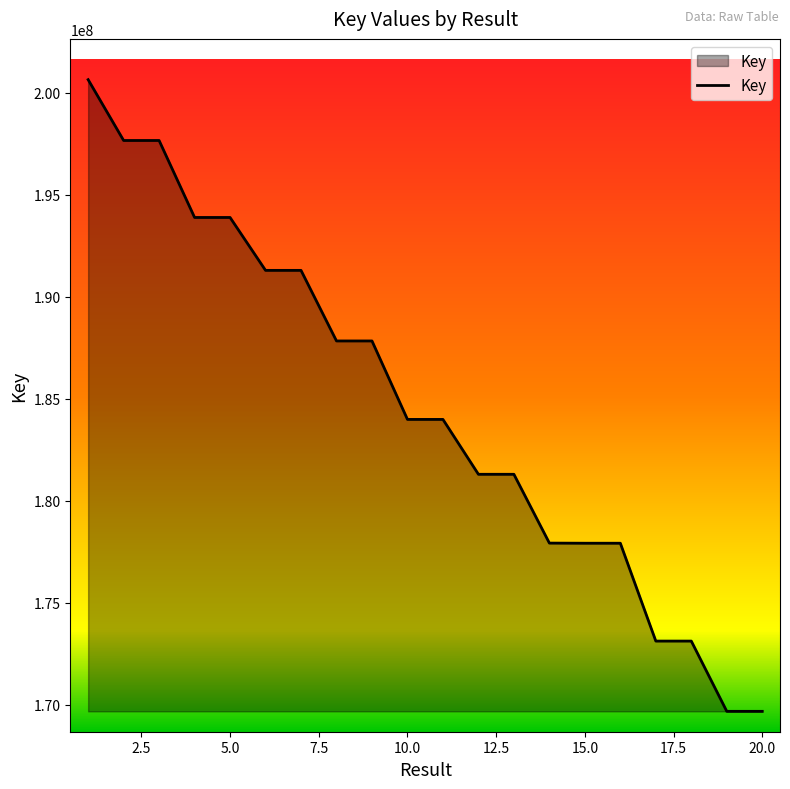

What is the greatest value displayed?

200654415